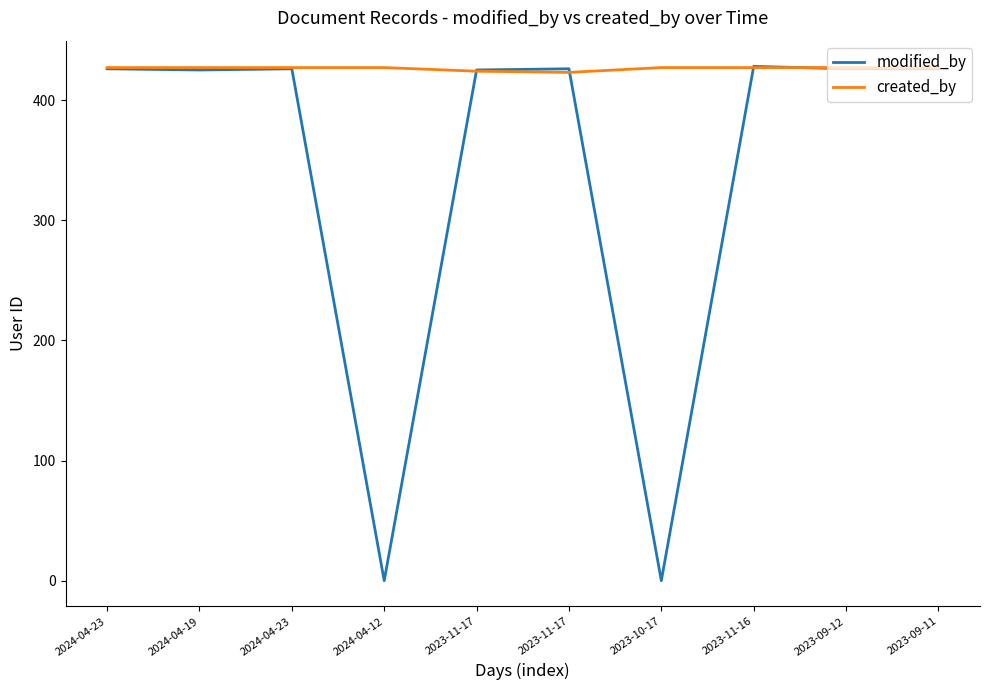

How many lines are shown in the chart?

2